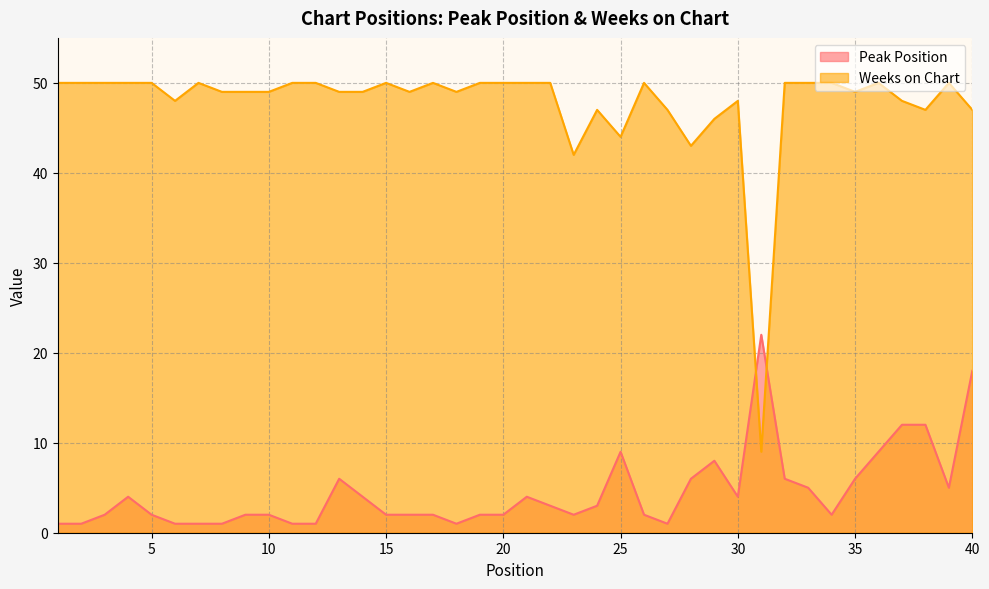

Does the chart have visible grid lines?

Yes